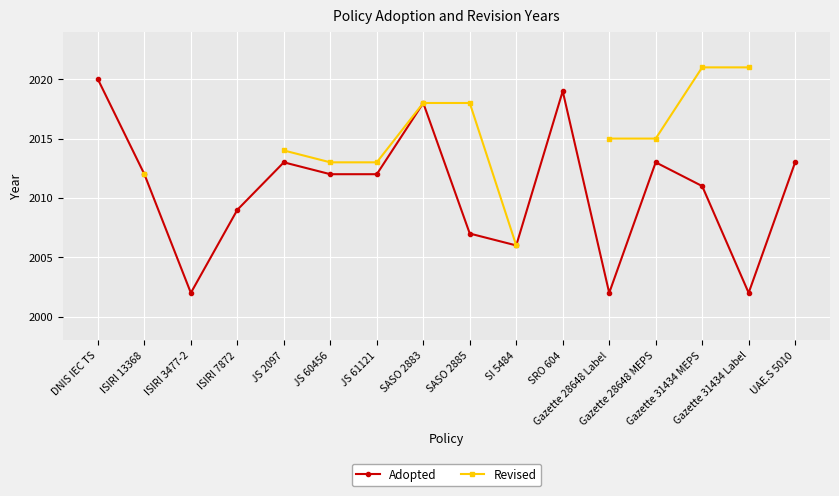

At which category does Adopted reach its first local peak?

JS 2097